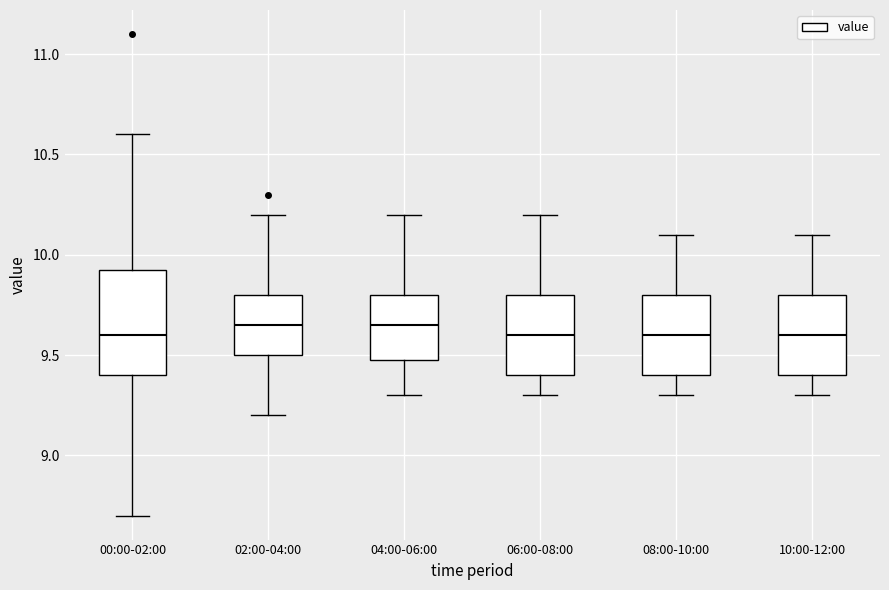

Reading left to right, transcribe this box plot: for each box, give where its median line is, the range the box spans, and where its two whiskers end, as read against the y-axis. The values are not printed on the chart, so give them approximately, as read against the axis.

00:00-02:00: median 9.60, box 9.40 to 9.95, whiskers 8.70 to 10.60
02:00-04:00: median 9.65, box 9.50 to 9.80, whiskers 9.20 to 10.20
04:00-06:00: median 9.65, box 9.50 to 9.80, whiskers 9.30 to 10.20
06:00-08:00: median 9.60, box 9.40 to 9.80, whiskers 9.30 to 10.20
08:00-10:00: median 9.60, box 9.40 to 9.80, whiskers 9.30 to 10.10
10:00-12:00: median 9.60, box 9.40 to 9.80, whiskers 9.30 to 10.10